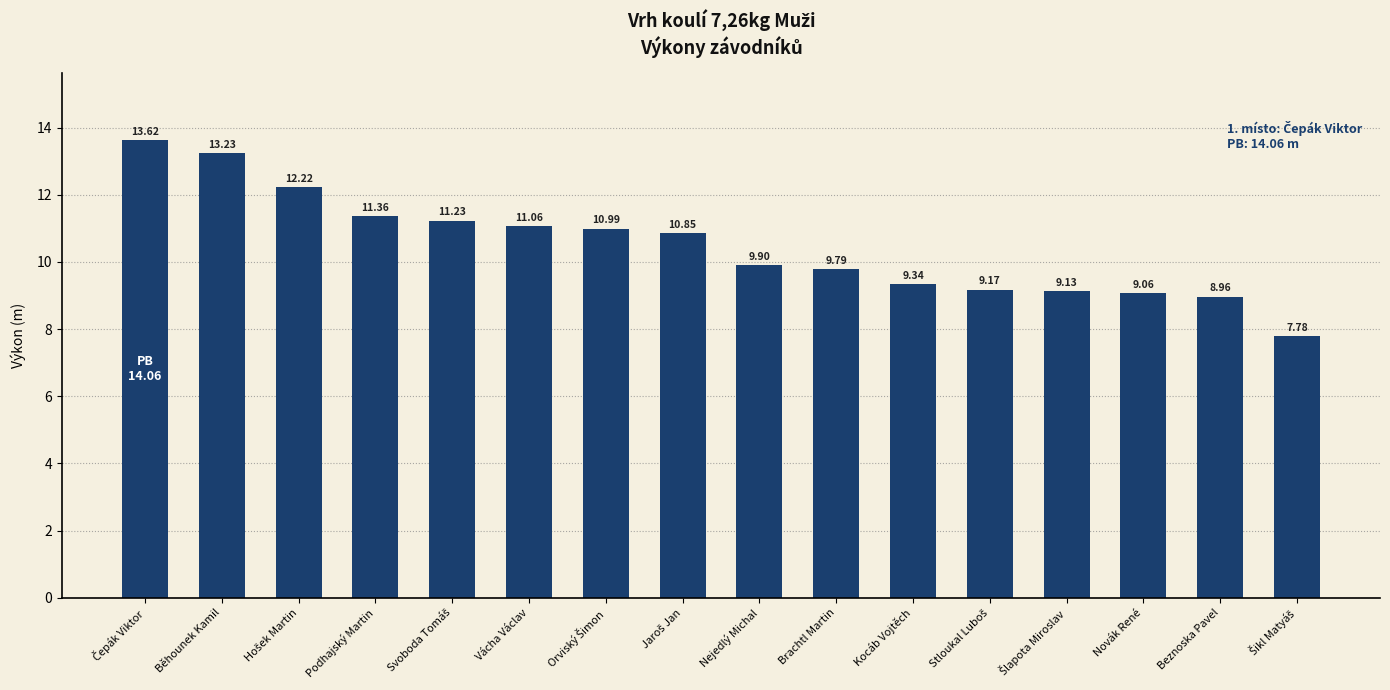

What is the difference between the maximum and minimum values?

5.8